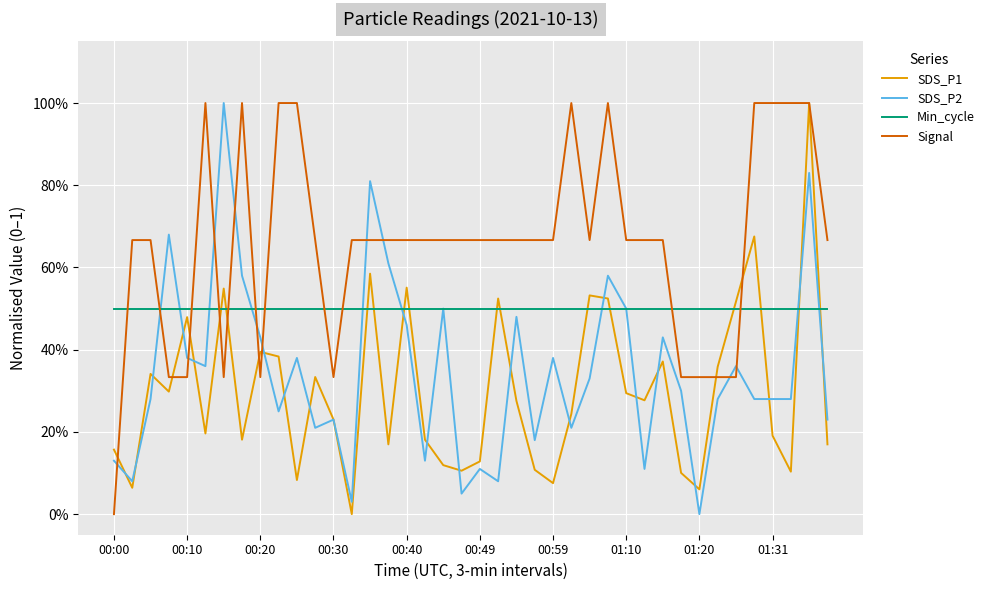

What are all the series names shown in the legend?

SDS_P1, SDS_P2, Min_cycle, Signal